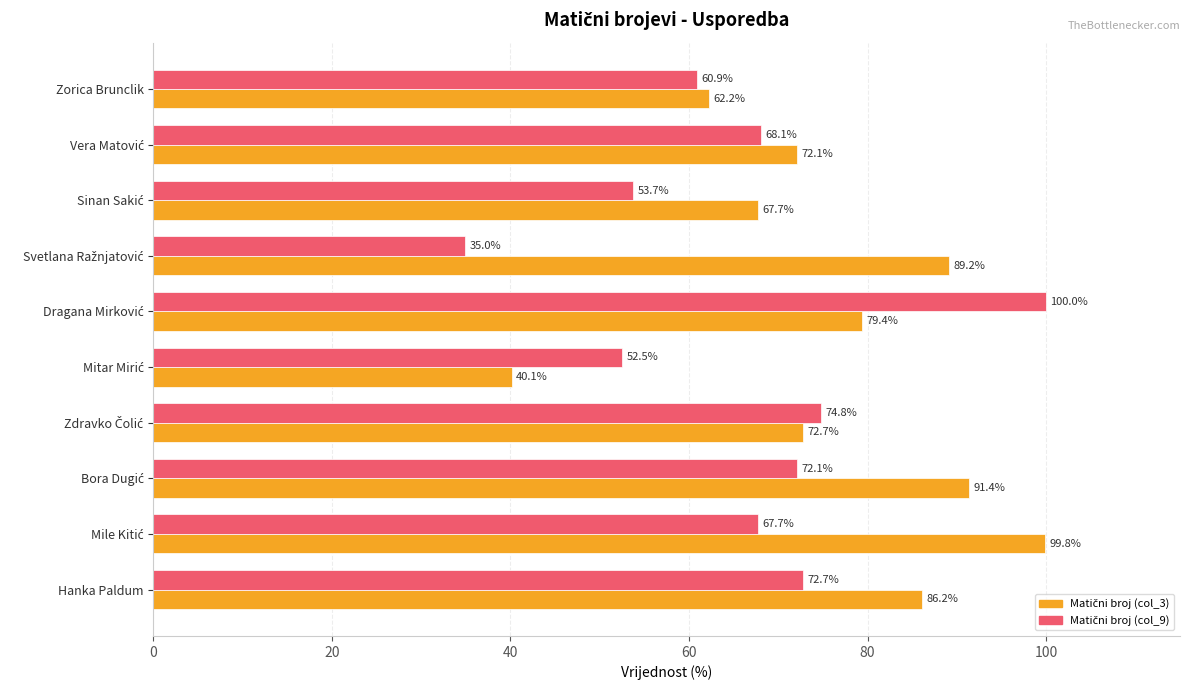

What is the total value across all series at Zorica Brunclik?

123.1